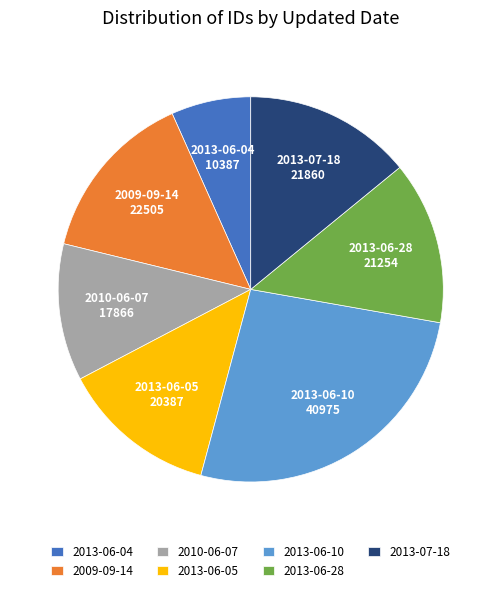

Do 2013-07-18 and 2013-06-10 together represent more than half of the pie?

No